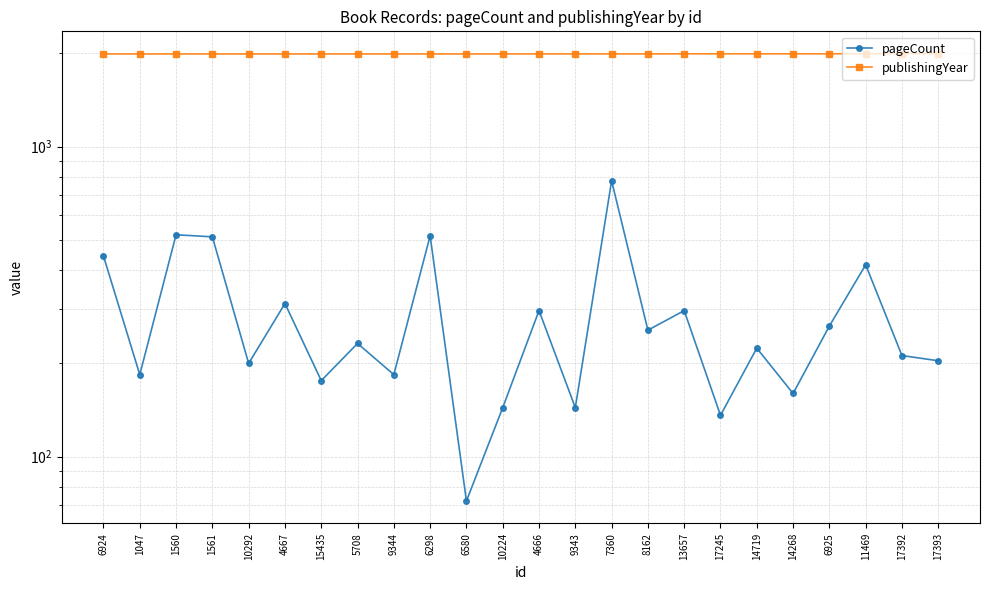

In pageCount, how many points are higher than both neighbors (excluding endpoints)?

9